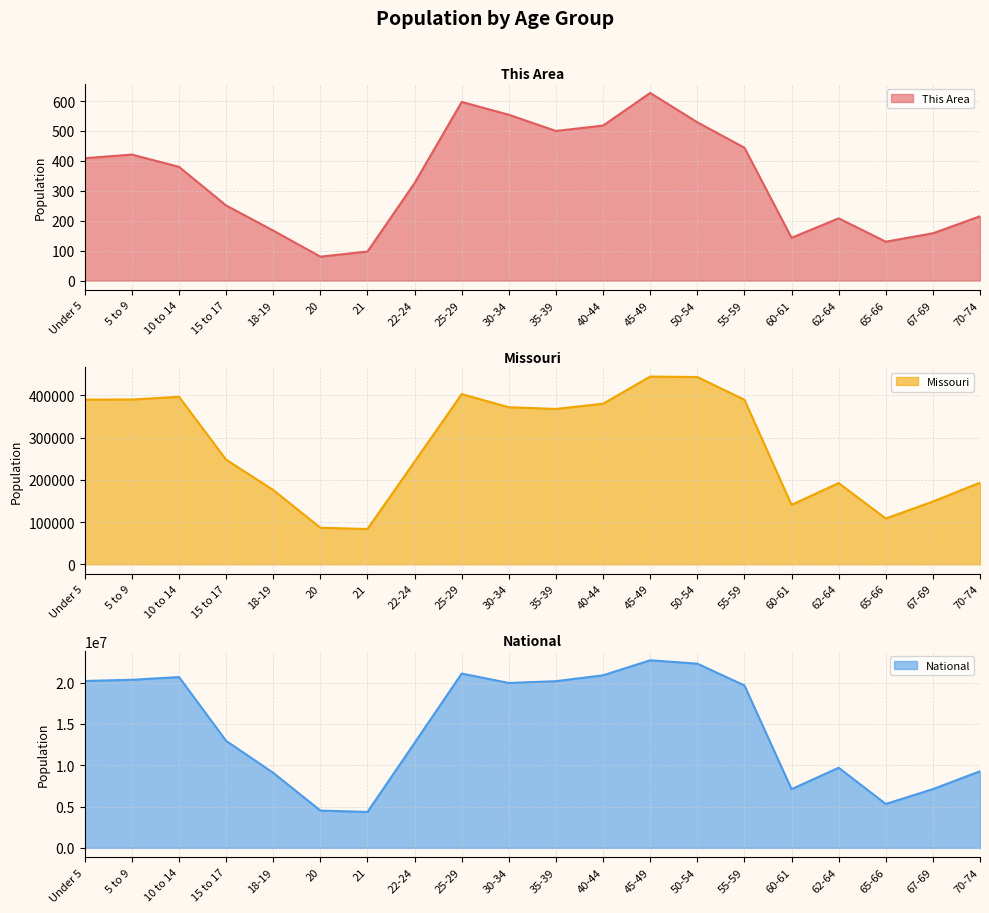

Reading left to right, list all the values displayed in this chart.

This Area: 409	421	380	251	167	80	97	326	597	554	500	518	627	529	444	143	208	130	158	215
Missouri: 390237	390463	396925	247811	175975	86528	83511	243250	403239	372228	368070	380546	444766	443806	389985	140830	192463	108394	148659	193437
National: 20201362	20348657	20677194	12954254	9086089	4519129	4354294	12712576	21101849	19962099	20179642	20890964	22708591	22298125	19664805	7113727	9704197	5319902	7115361	9278166